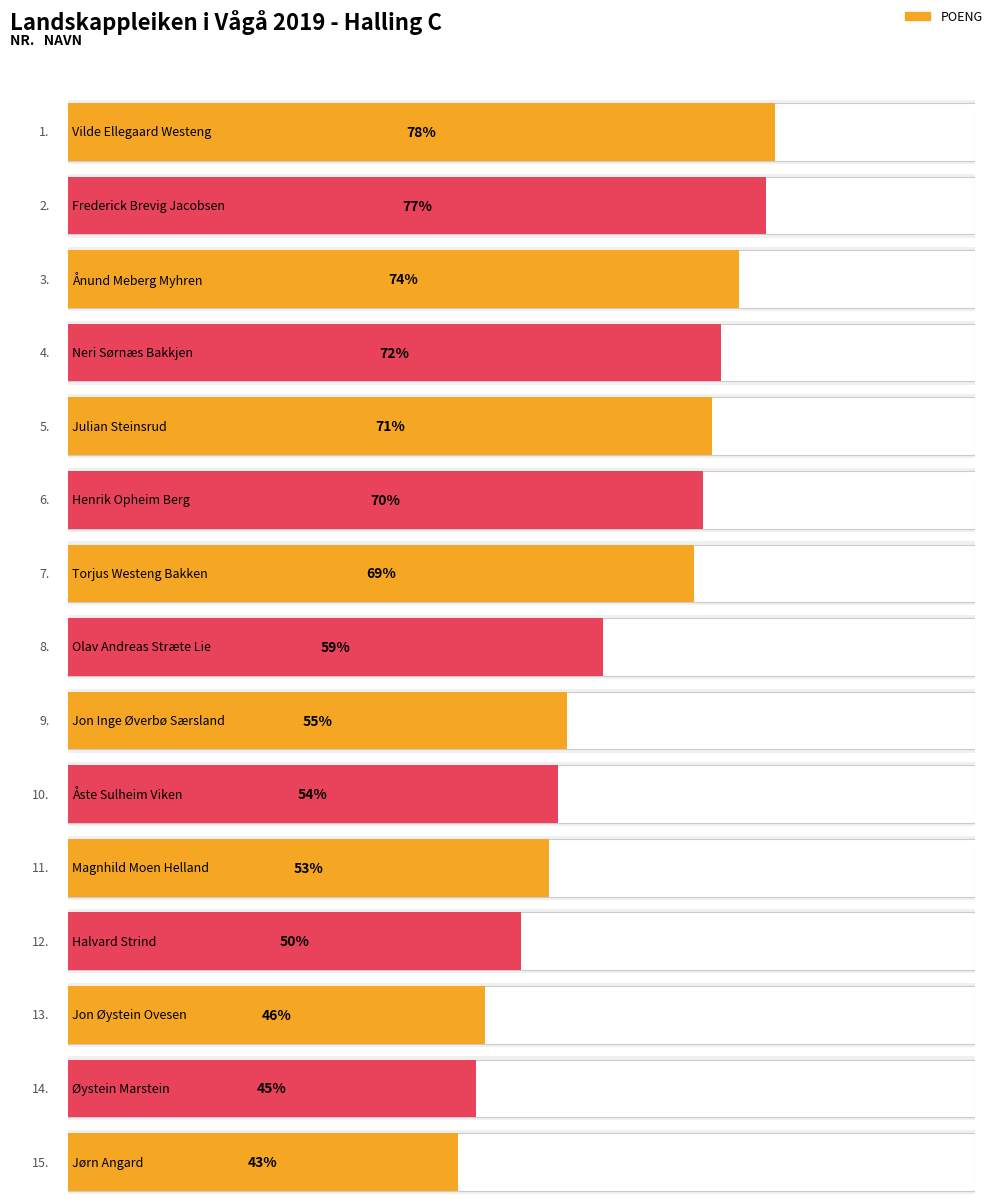

What is the difference between the second highest and second lowest values?

32